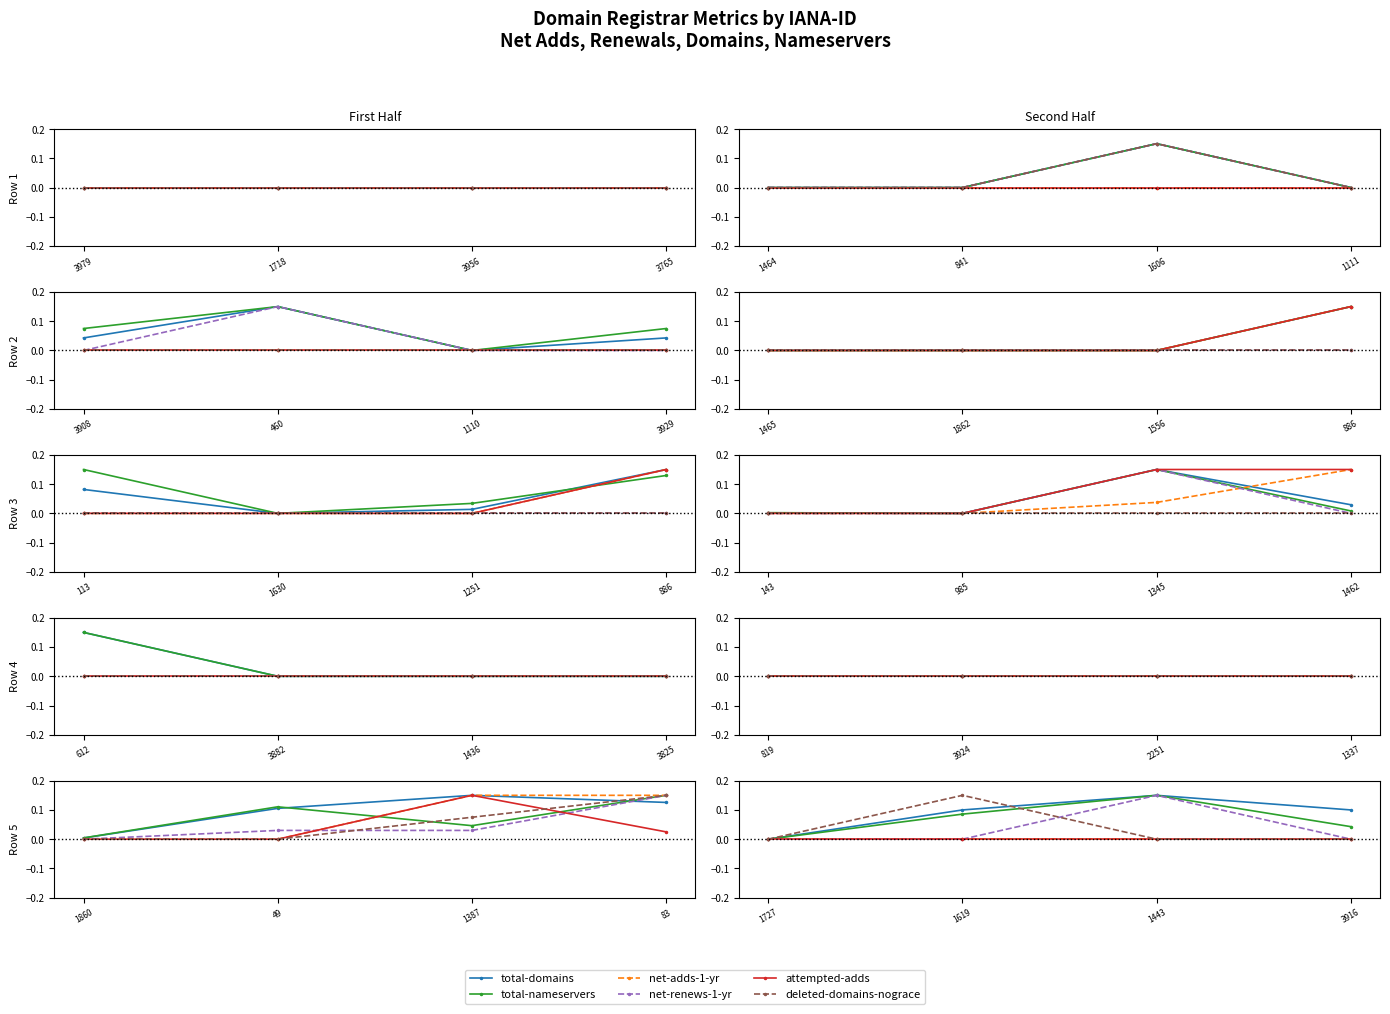

Is this an area chart (filled region under the line)?

No